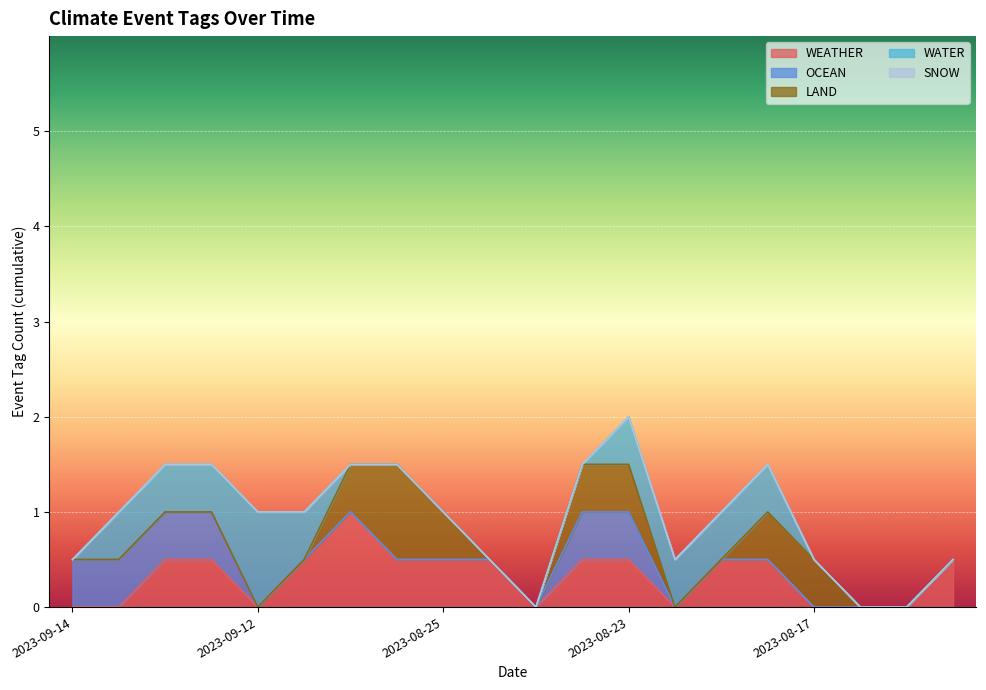

Is the value of WATER at 2023-08-14 greater than the value of OCEAN at 2023-08-28?

No